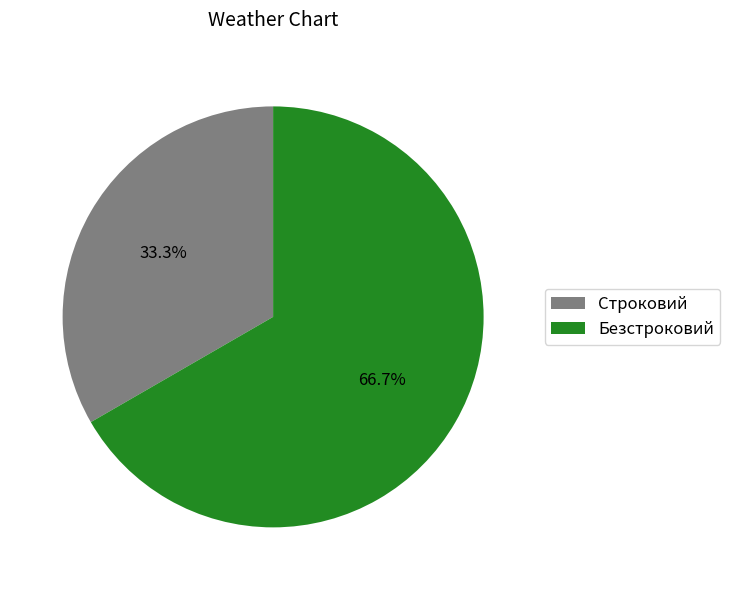

What percentage is the Безстроковий slice, to the nearest percent?

67%